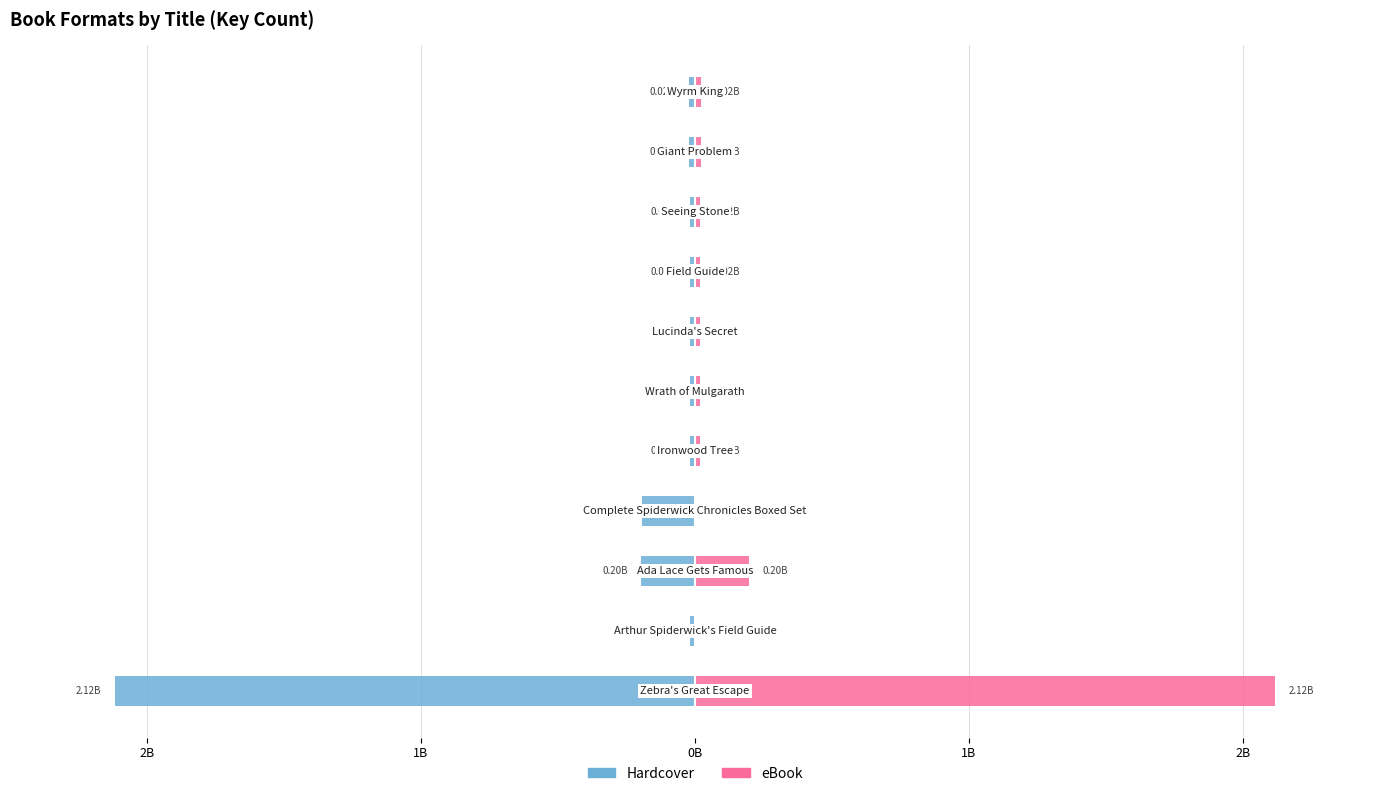

Rank the series at 0B from highest to lowest value.

eBook, Hardcover